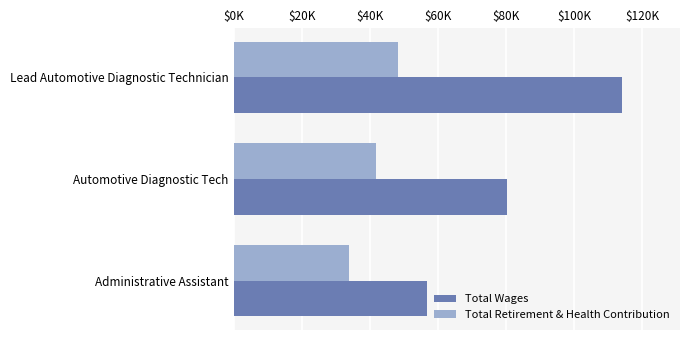

Which series has the largest range (max minus min)?

Total Wages